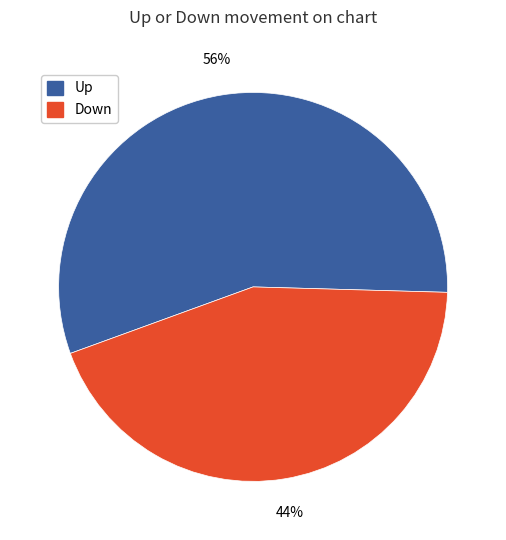

Is there any slice that represents more than half of the pie?

Yes